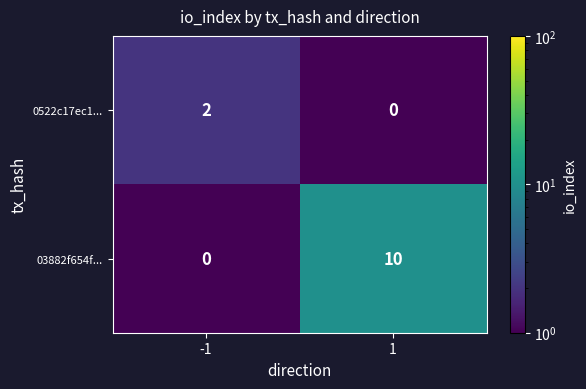

At 1, list the series in order from largest to smallest.

03882f654f..., 0522c17ec1...